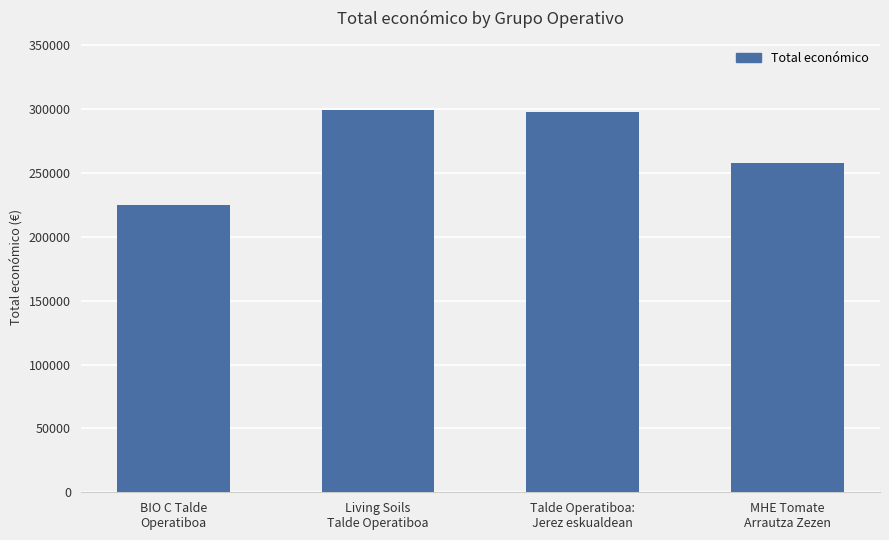

What is the minimum value shown in the chart?

224878